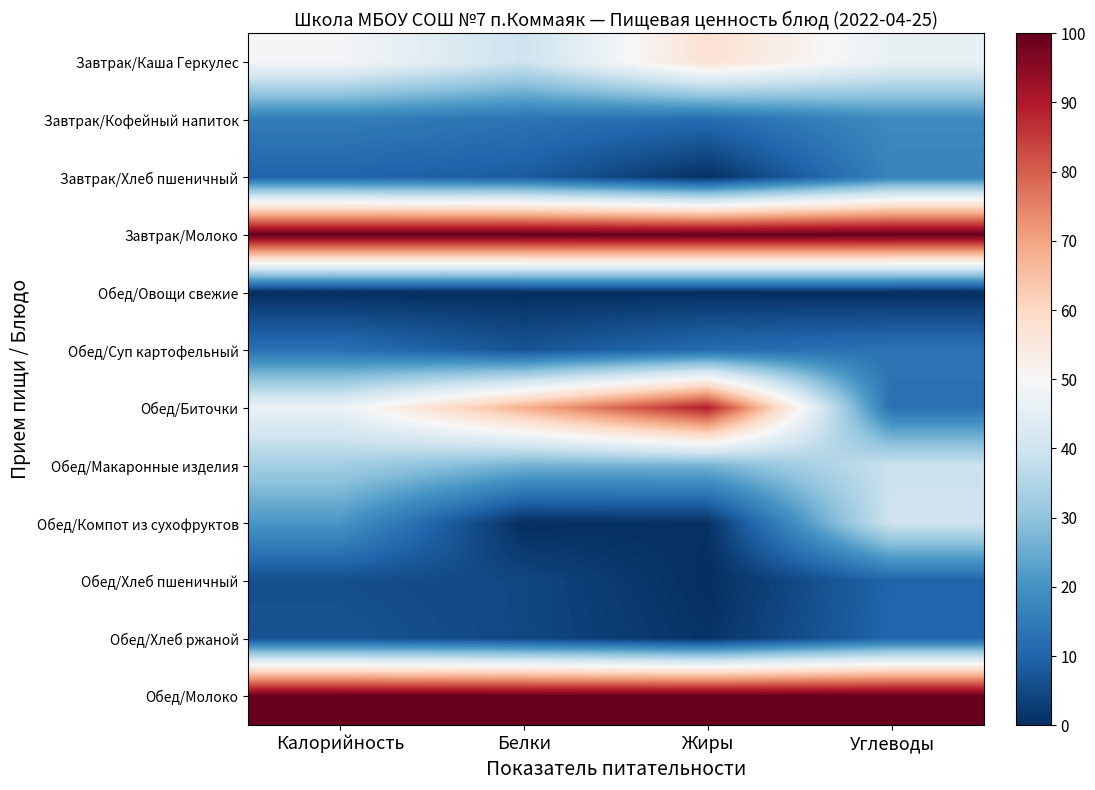

Reading left to right, list all the values displayed in this chart.

Завтрак/Каша Геркулес: Калорийность=49.3	Белки=39.4	Жиры=57.6	Углеводы=46.2
Завтрак/Кофейный напиток: Калорийность=15.2	Белки=13.3	Жиры=11.5	Углеводы=18.3
Завтрак/Хлеб пшеничный: Калорийность=10.0	Белки=8.6	Жиры=0.4	Углеводы=16.7
Завтрак/Молоко: Калорийность=100.0	Белки=100.0	Жиры=100.0	Углеводы=100.0
Обед/Овощи свежие: Калорийность=0.0	Белки=0.0	Жиры=0.2	Углеводы=0.0
Обед/Суп картофельный: Калорийность=12.6	Белки=6.9	Жиры=11.6	Углеводы=13.2
Обед/Биточки: Калорийность=46.8	Белки=67.9	Жиры=89.4	Углеводы=12.6
Обед/Макаронные изделия: Калорийность=33.0	Белки=26.3	Жиры=26.5	Углеводы=39.1
Обед/Компот из сухофруктов: Калорийность=20.8	Белки=0.0	Жиры=0.5	Углеводы=39.9
Обед/Хлеб пшеничный: Калорийность=5.9	Белки=4.6	Жиры=0.0	Углеводы=10.1
Обед/Хлеб ржаной: Калорийность=6.8	Белки=4.6	Жиры=0.9	Углеводы=10.4
Обед/Молоко: Калорийность=100.0	Белки=100.0	Жиры=100.0	Углеводы=100.0